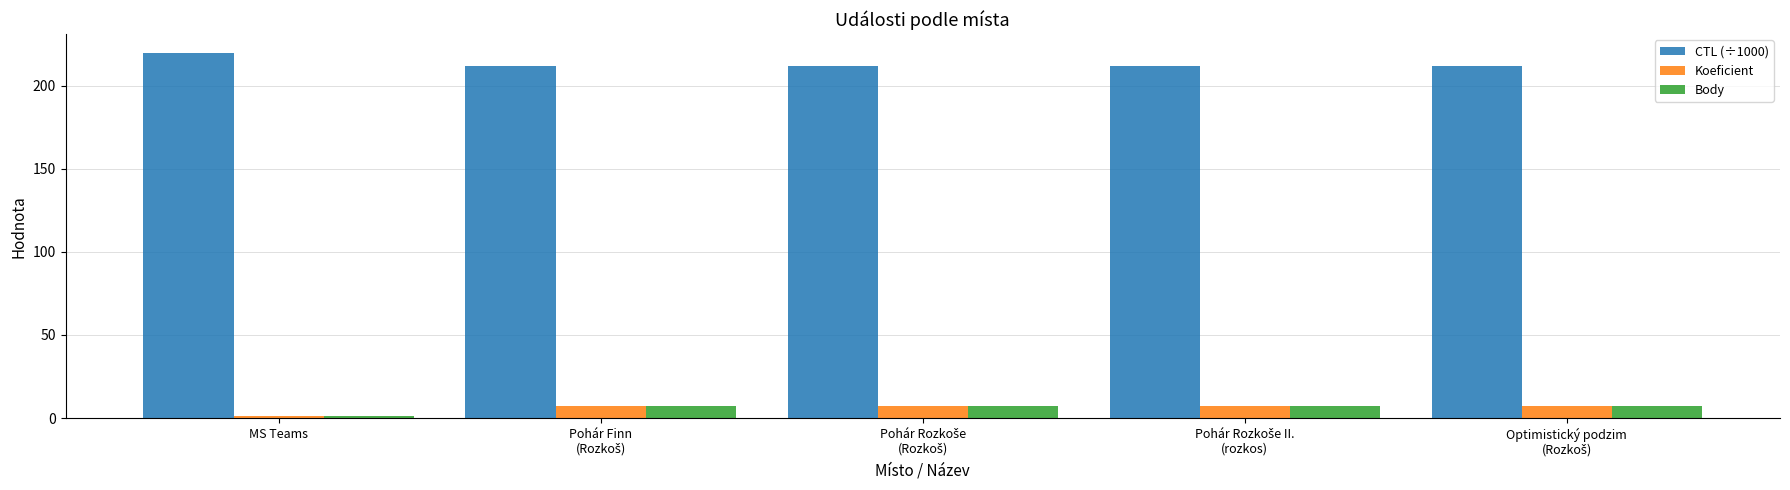

What are all the series names shown in the legend?

CTL (÷1000), Koeficient, Body